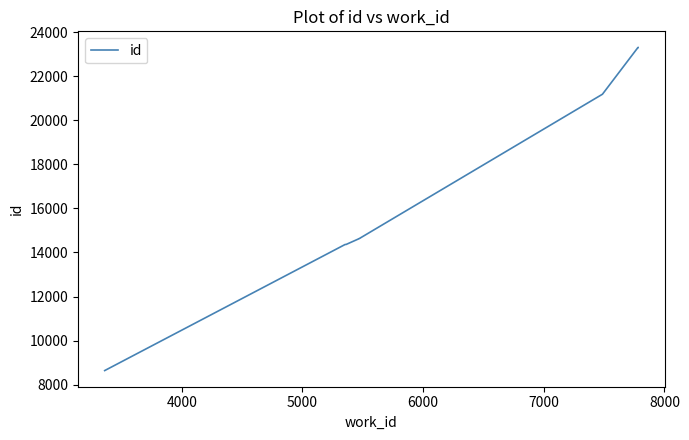

True or false: the data shows 8933 at 4000.

False